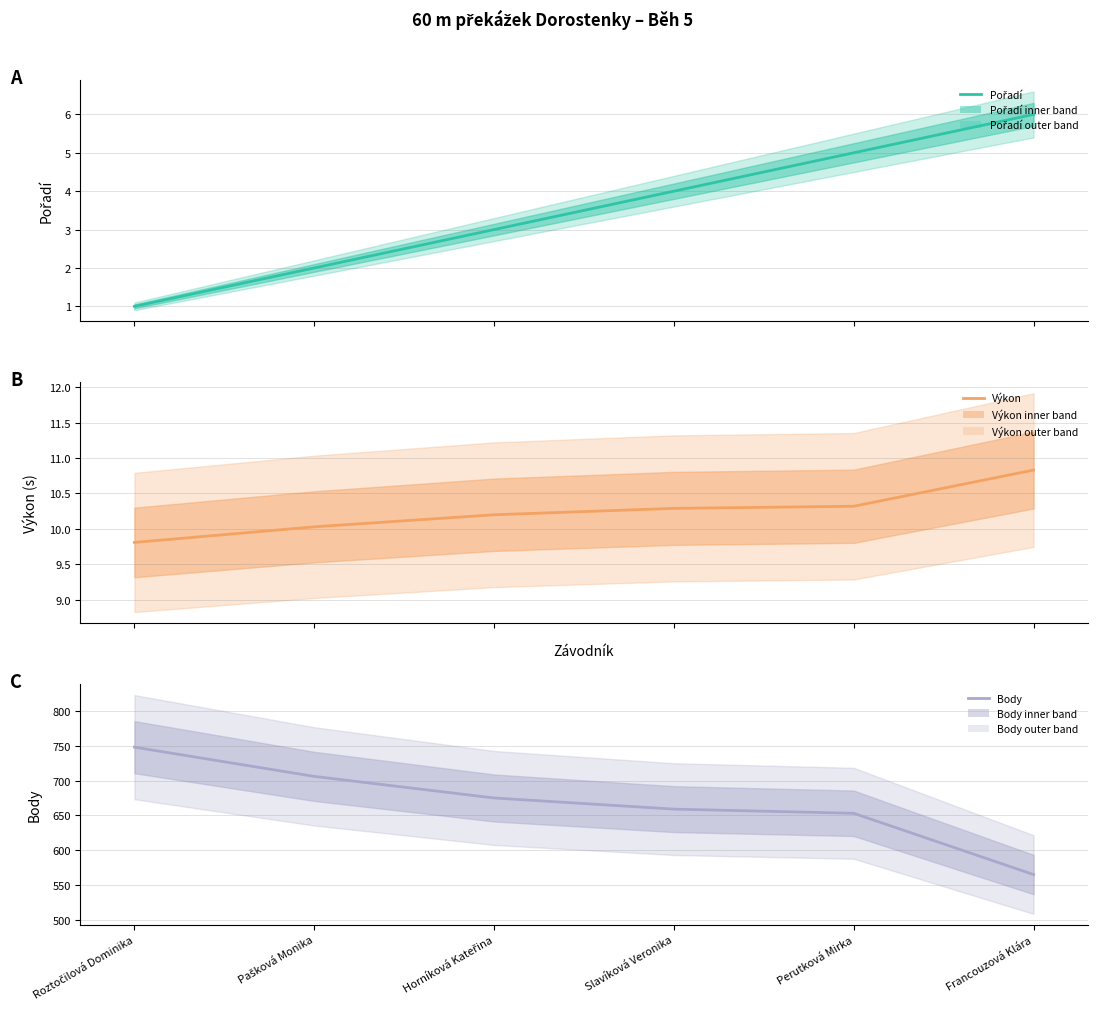

How many values in the Pořadí series are below 4?

3